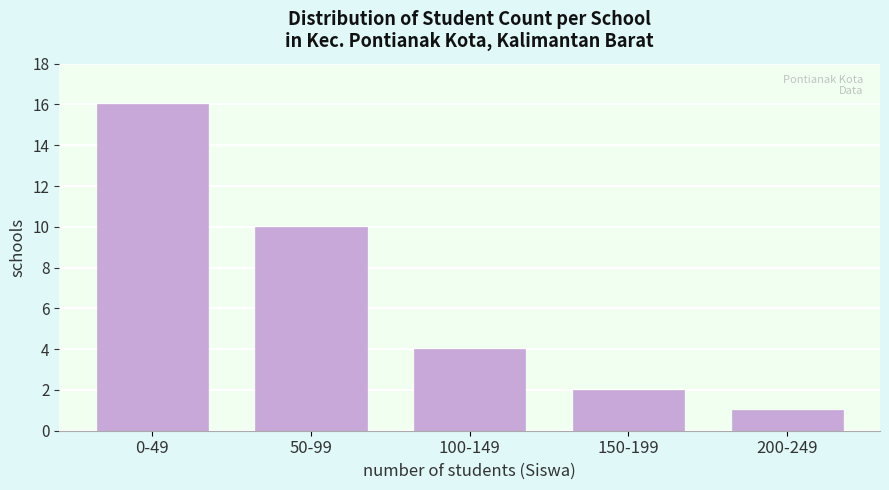

Reading left to right, list all the values displayed in this chart.

16	10	4	2	1